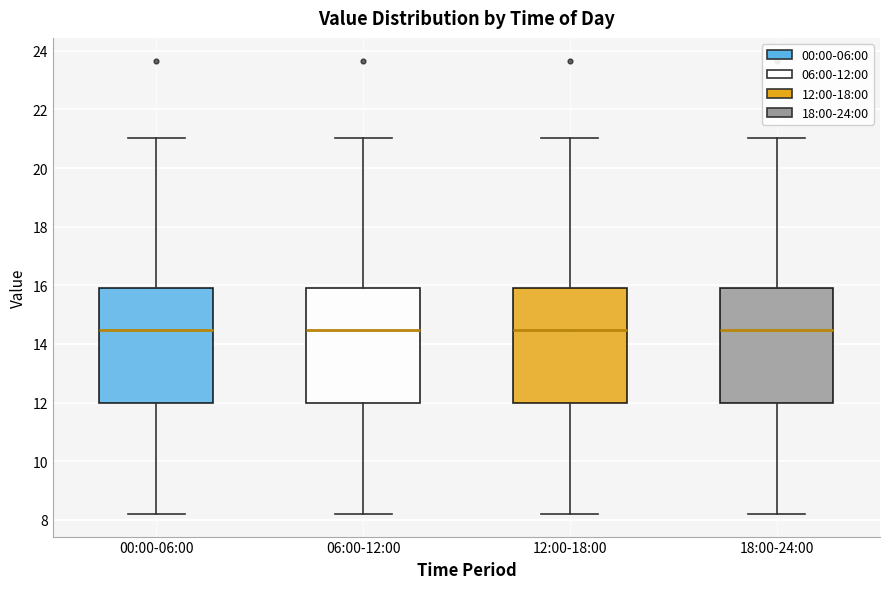

Where is the lower edge of the box for 18:00-24:00 on the y-axis? The values are not printed on the chart, so give them approximately, as read against the axis.

12.0